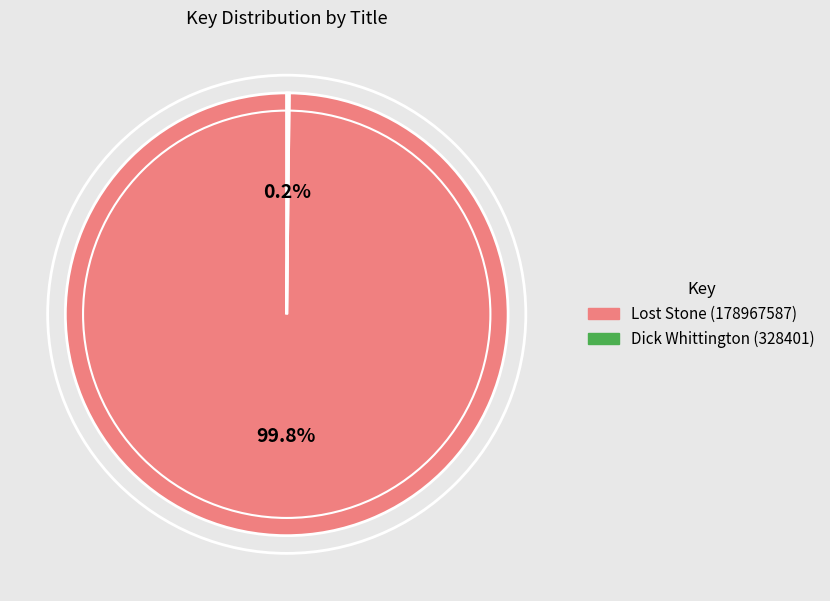

What percentage is NOT represented by Lost Stone (178967587)?

0.2%